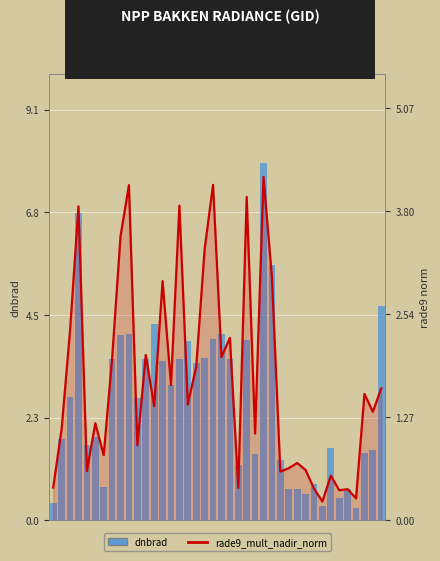

At which label does dnbrad reach its minimum?

36